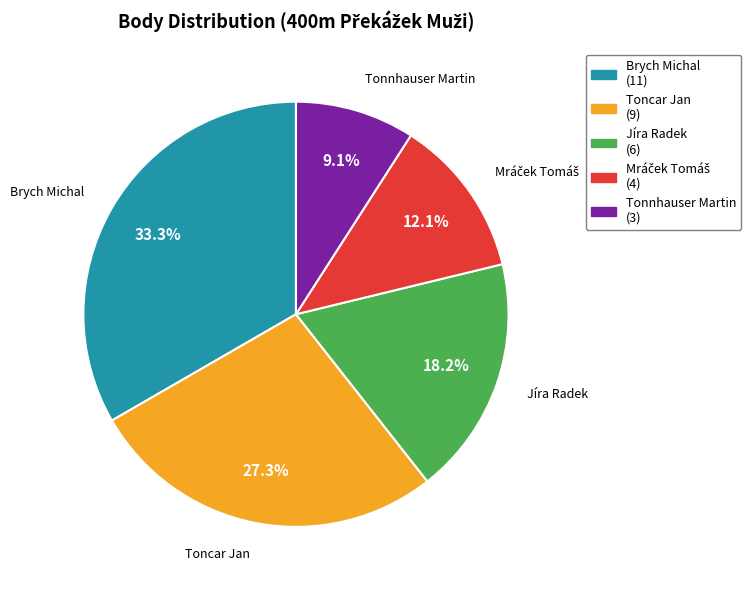

What is the smallest slice in the pie chart?

Tonnhauser Martin